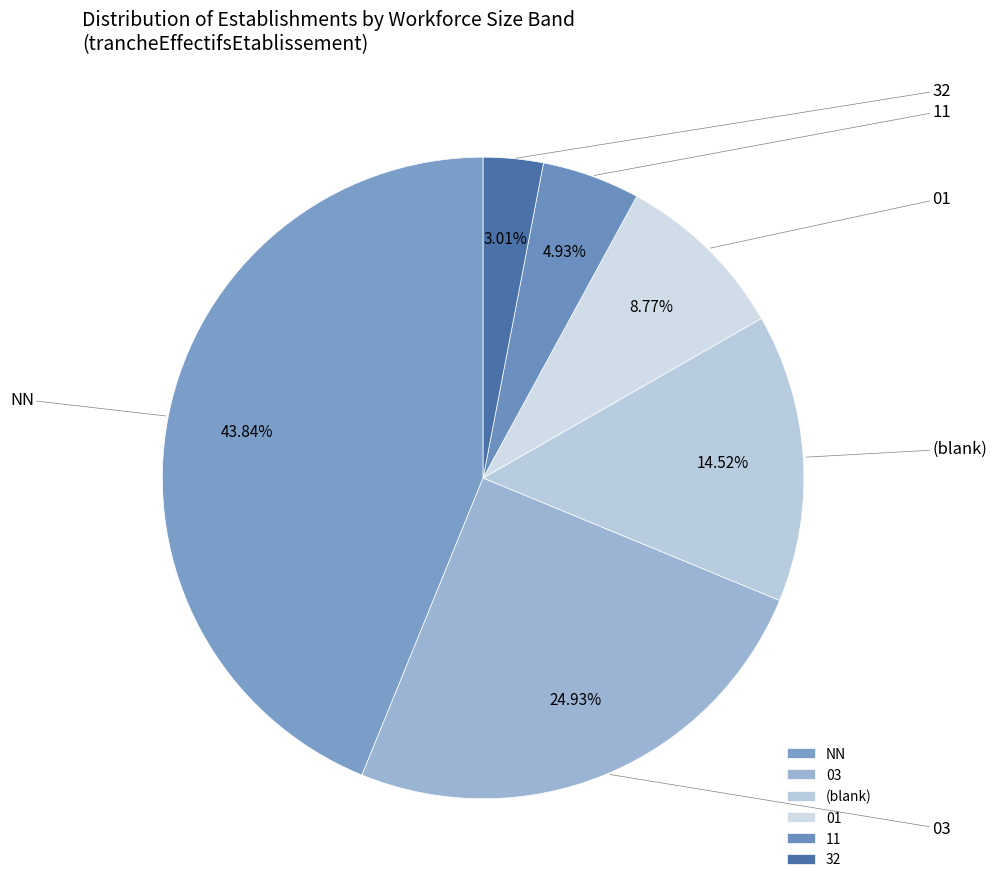

Is there any slice that represents more than half of the pie?

No